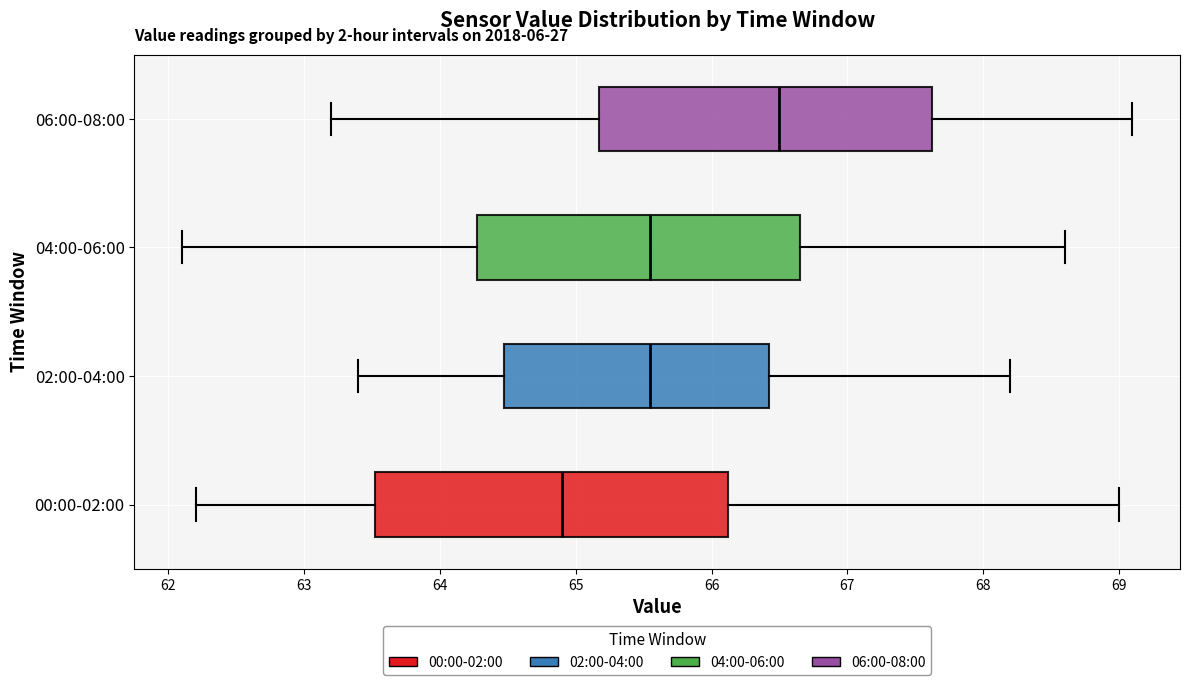

Comparing the boxes themselves (not the whiskers), which one is the widest?

00:00-02:00